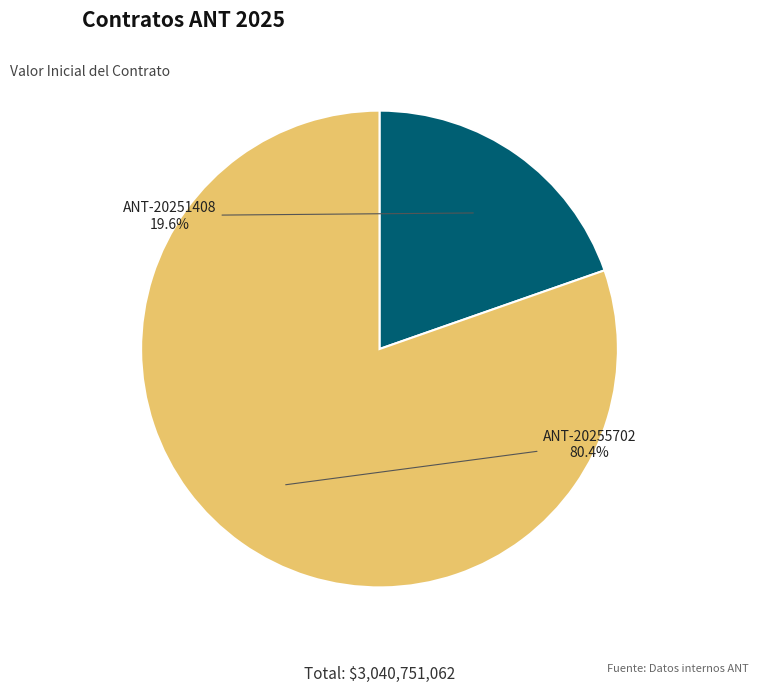

What is the largest slice in the pie chart?

ANT-20255702